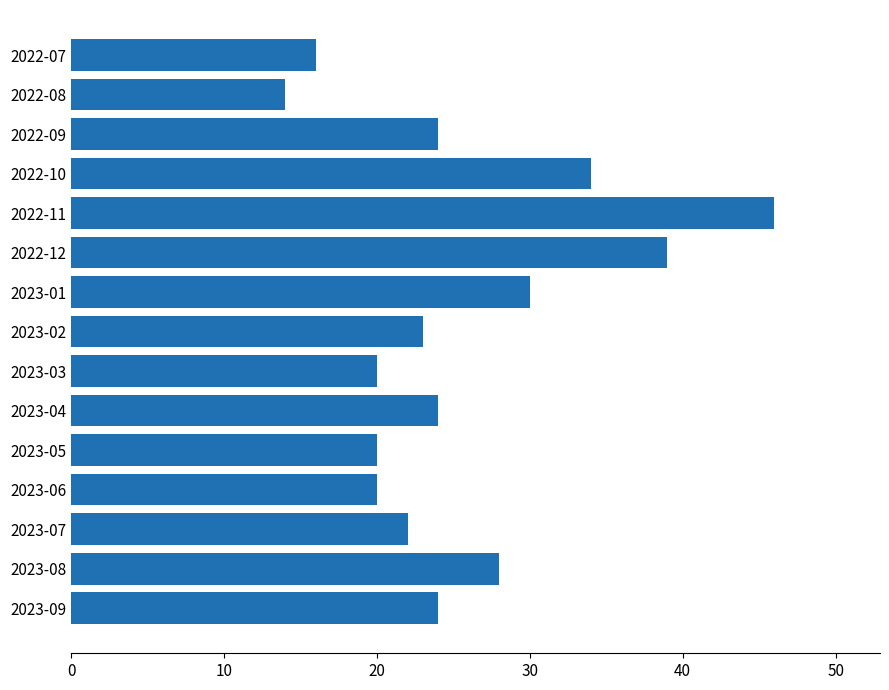

Approximately how many times larger is the value at 2023-09 compared to 2023-01?

0.8